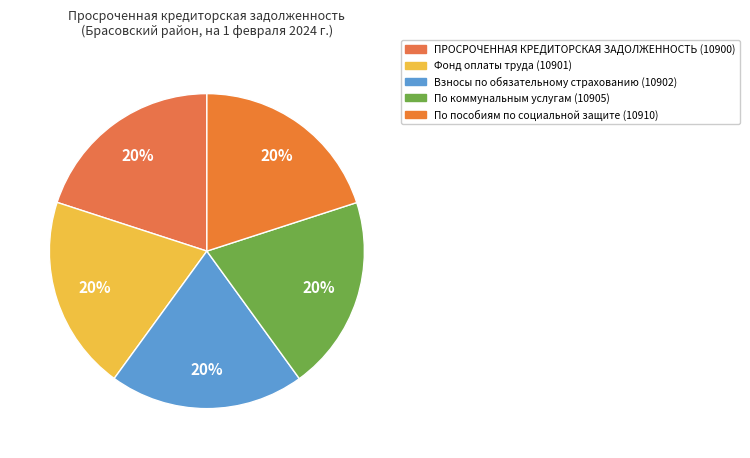

What percentage do По пособиям по социальной защите (10910) and Взносы по обязательному страхованию (10902) together represent?

40.0%